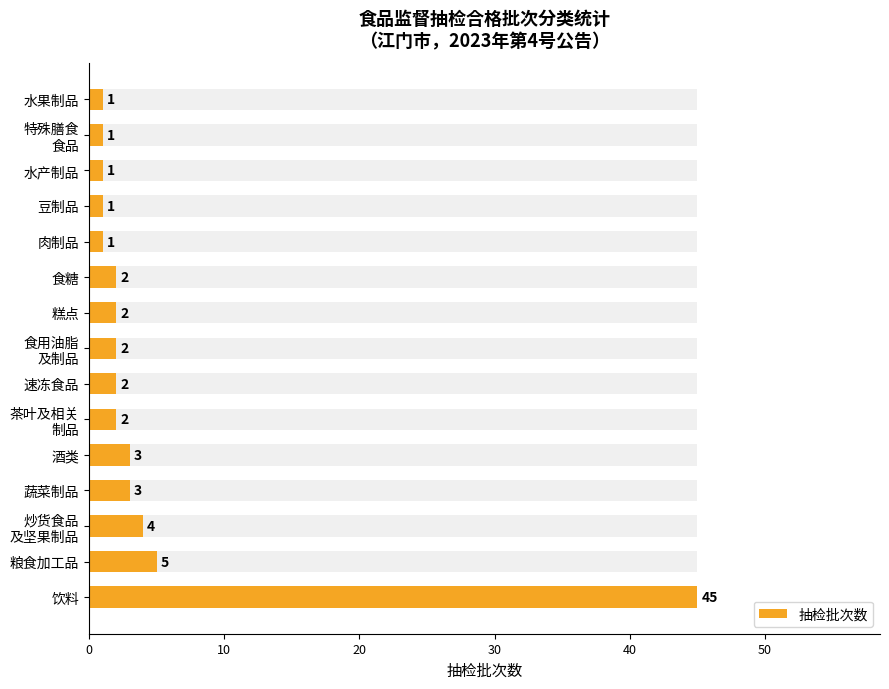

How many distinct data groups are displayed?

1